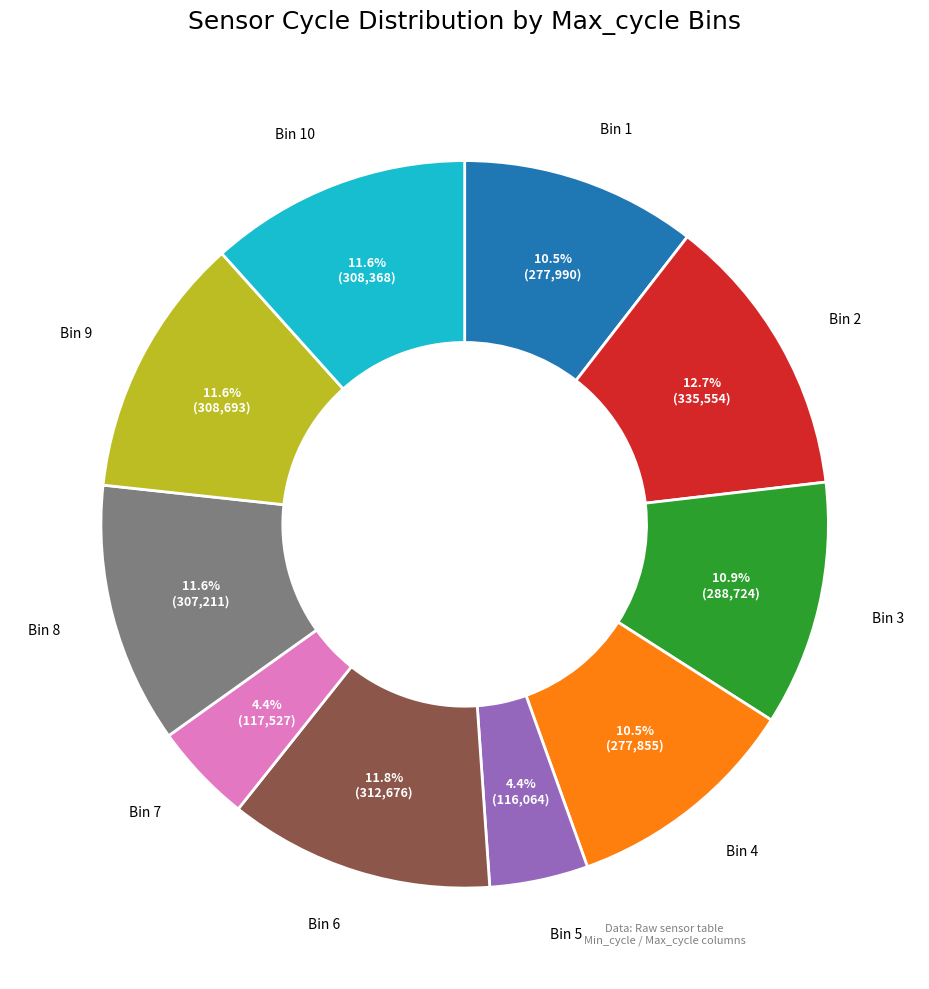

Is there a majority slice in this chart?

No